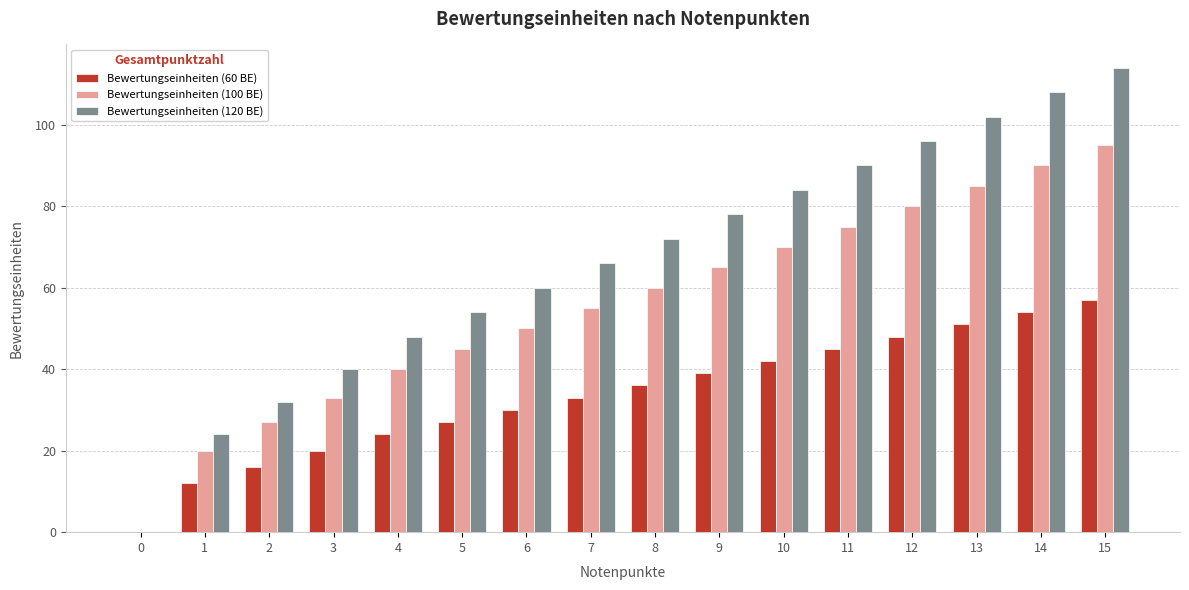

What is the spread (max minus min) of values at 11?

45